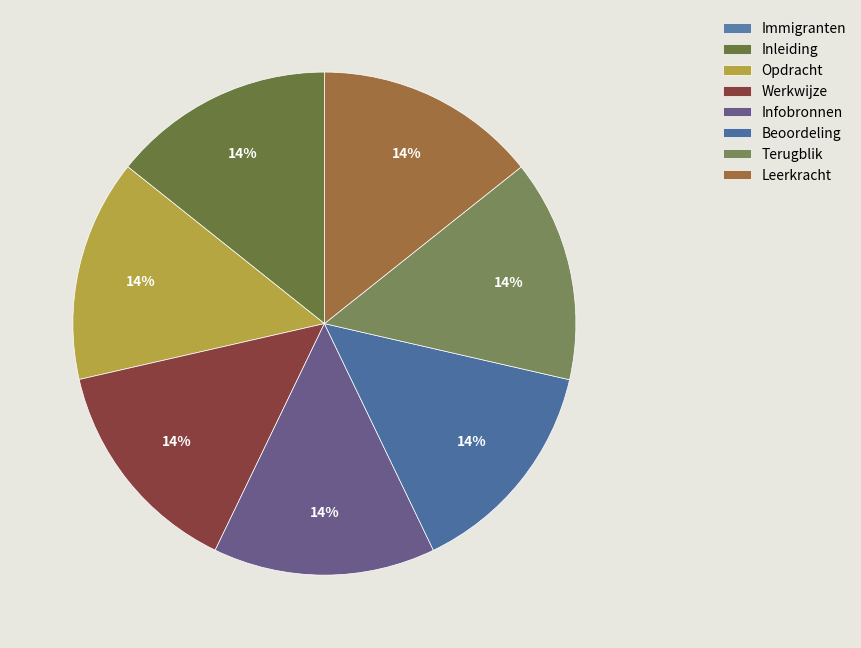

To the nearest percent, what percentage of the pie is Beoordeling?

14%